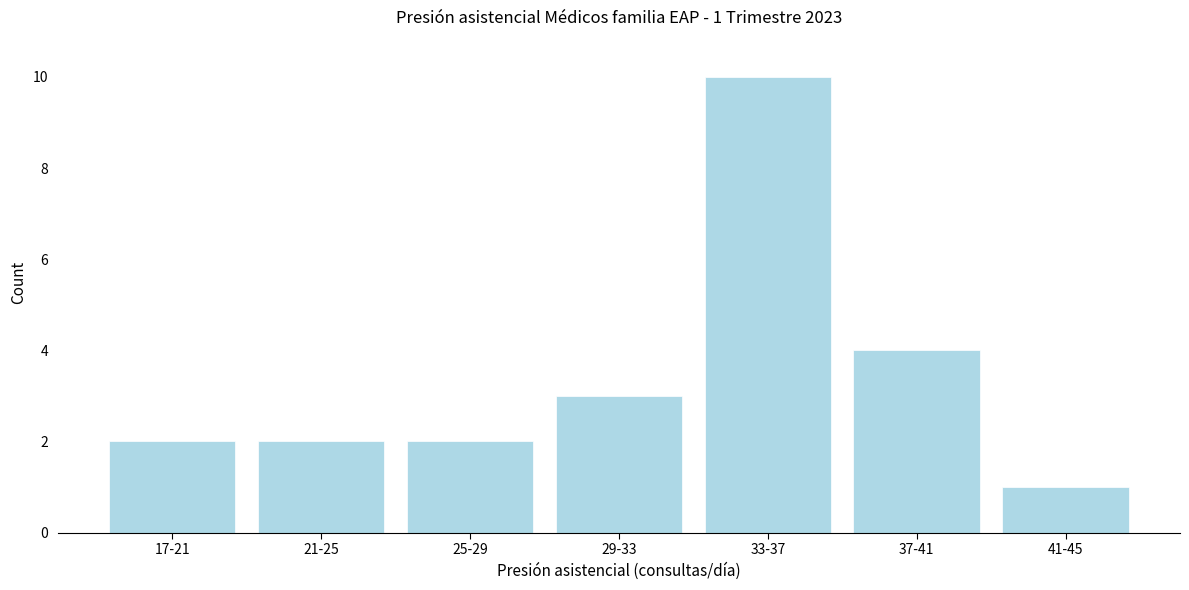

Reading right to left, transcribe all the data shown in this chart.

1	4	10	3	2	2	2